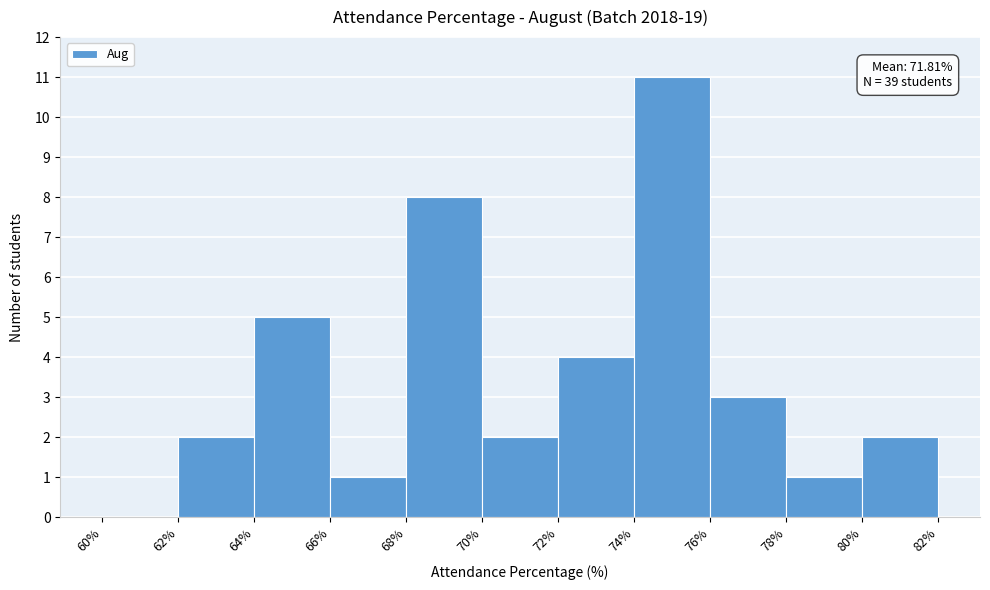

Which range on the x-axis has the tallest bar?

74% to 76%